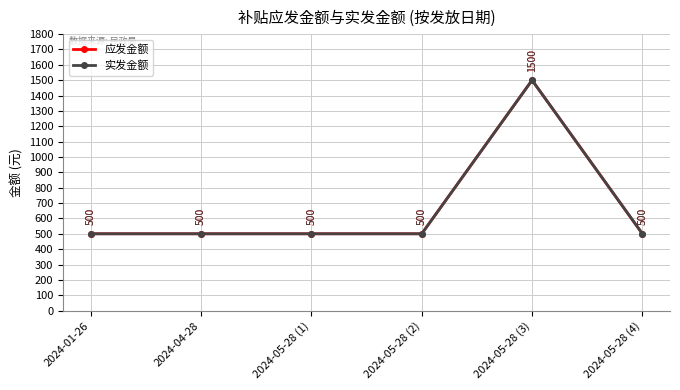

Is this an area chart (filled region under the line)?

No